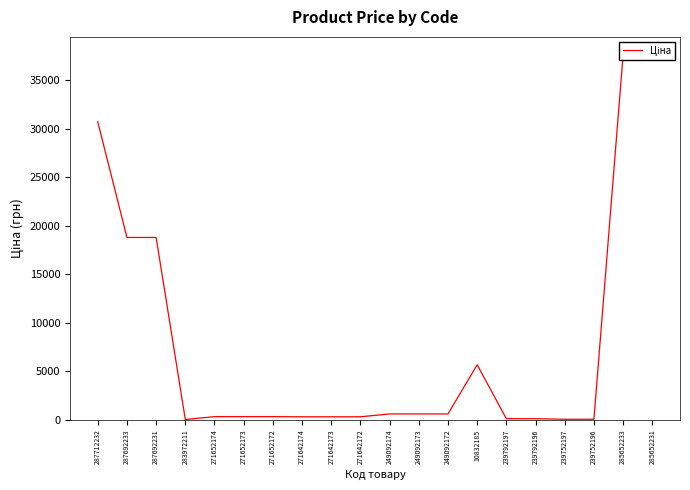

How many lines are shown in the chart?

1